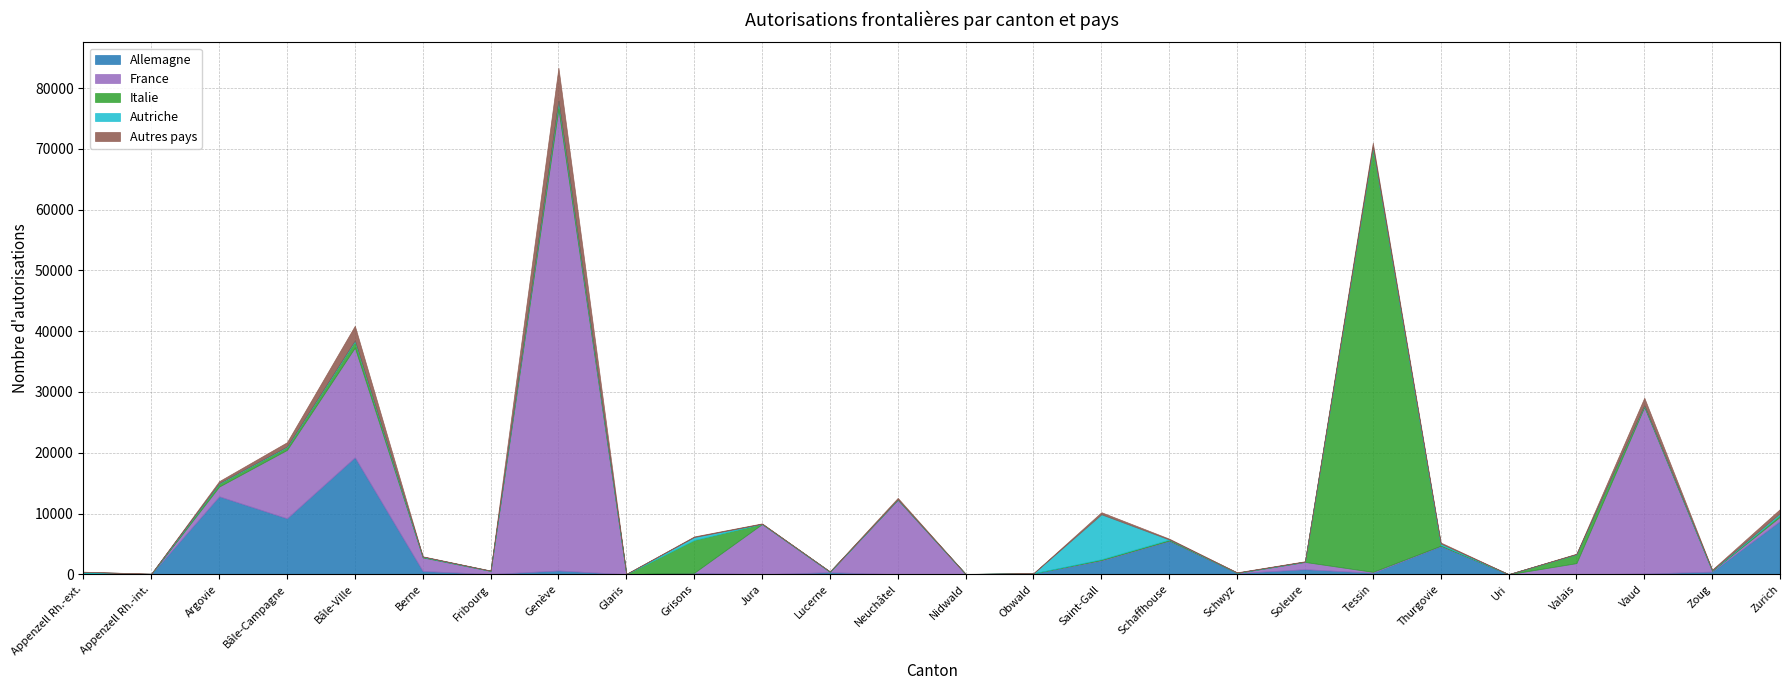

Where do Italie and France first cross each other?

Appenzell Rh.-ext. and Appenzell Rh.-int.